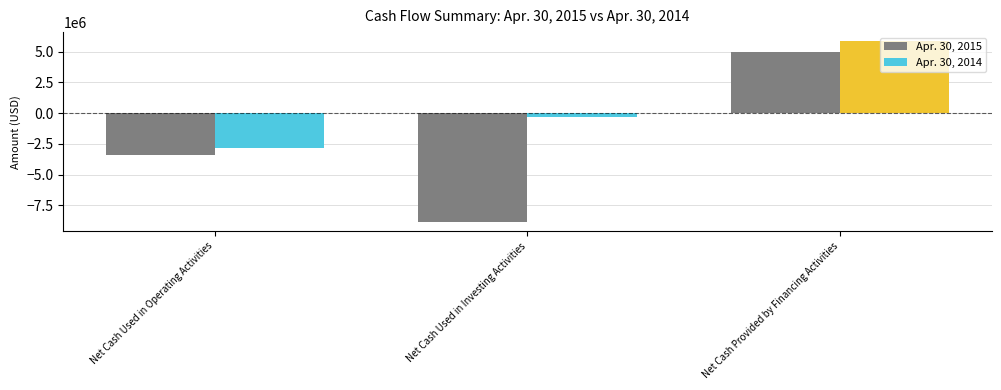

Reading right to left, transcribe all the data shown in this chart.

Apr. 30, 2015: 4968500	-8865857	-3445049
Apr. 30, 2014: 5850000	-327002	-2873131